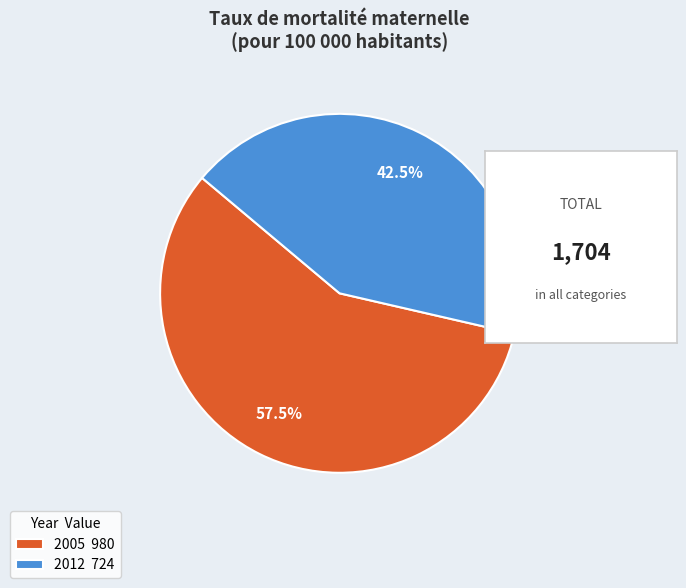

Rank the categories by value from lowest to highest.

2012, 2005